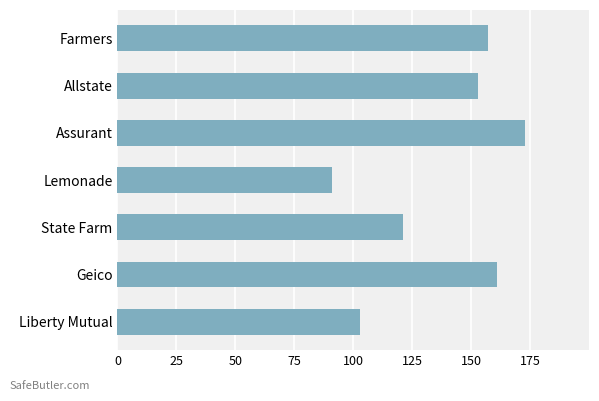

Rank the categories by value from lowest to highest.

Lemonade, Liberty Mutual, State Farm, Allstate, Farmers, Geico, Assurant